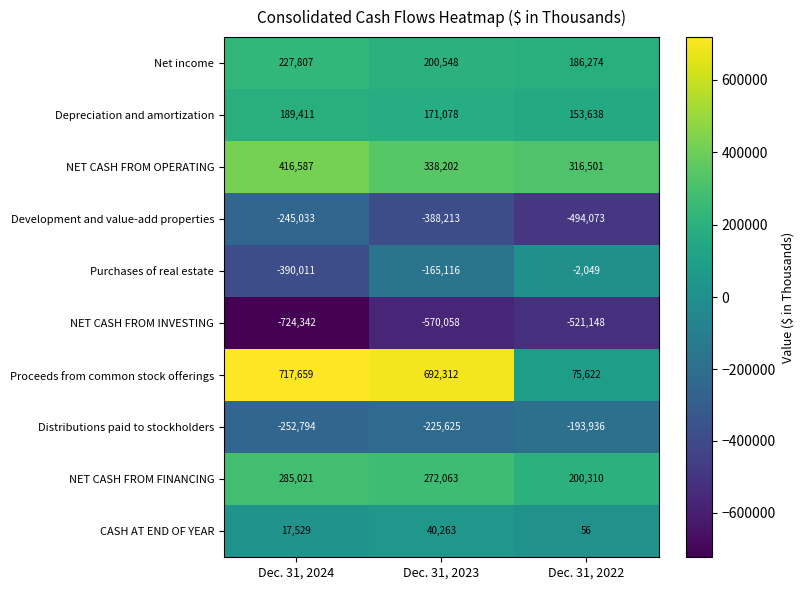

Rank the series by their maximum value, from lowest to highest.

NET CASH FROM INVESTING, Development and value-add properties, Distributions paid to stockholders, Purchases of real estate, CASH AT END OF YEAR, Depreciation and amortization, Net income, NET CASH FROM FINANCING, NET CASH FROM OPERATING, Proceeds from common stock offerings